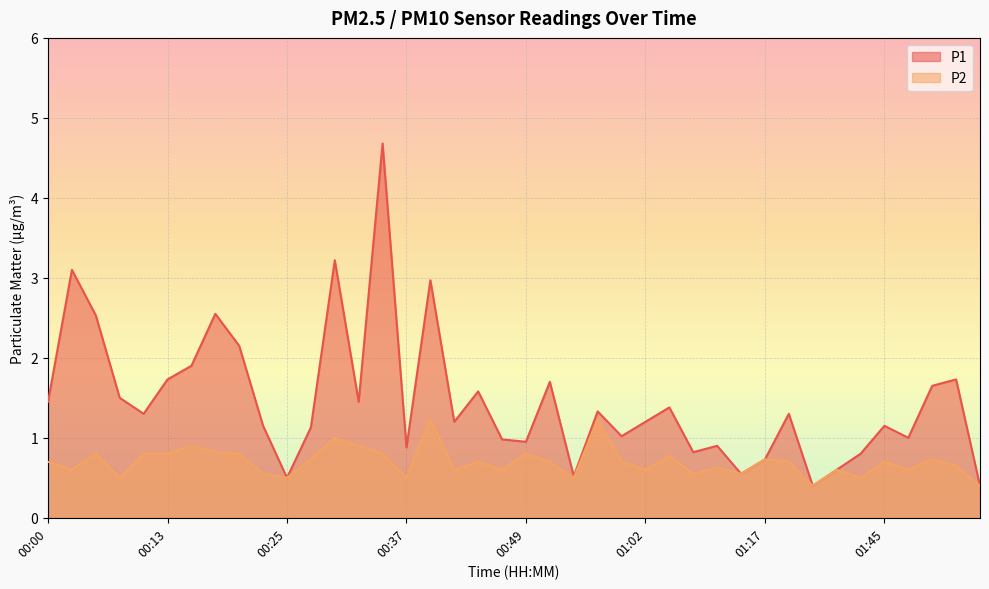

The P2 series shows 0.7 at 01:45. True or false?

True